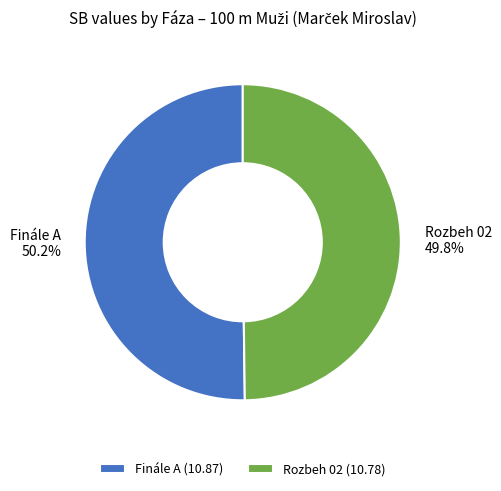

Is there any slice that represents more than half of the pie?

Yes